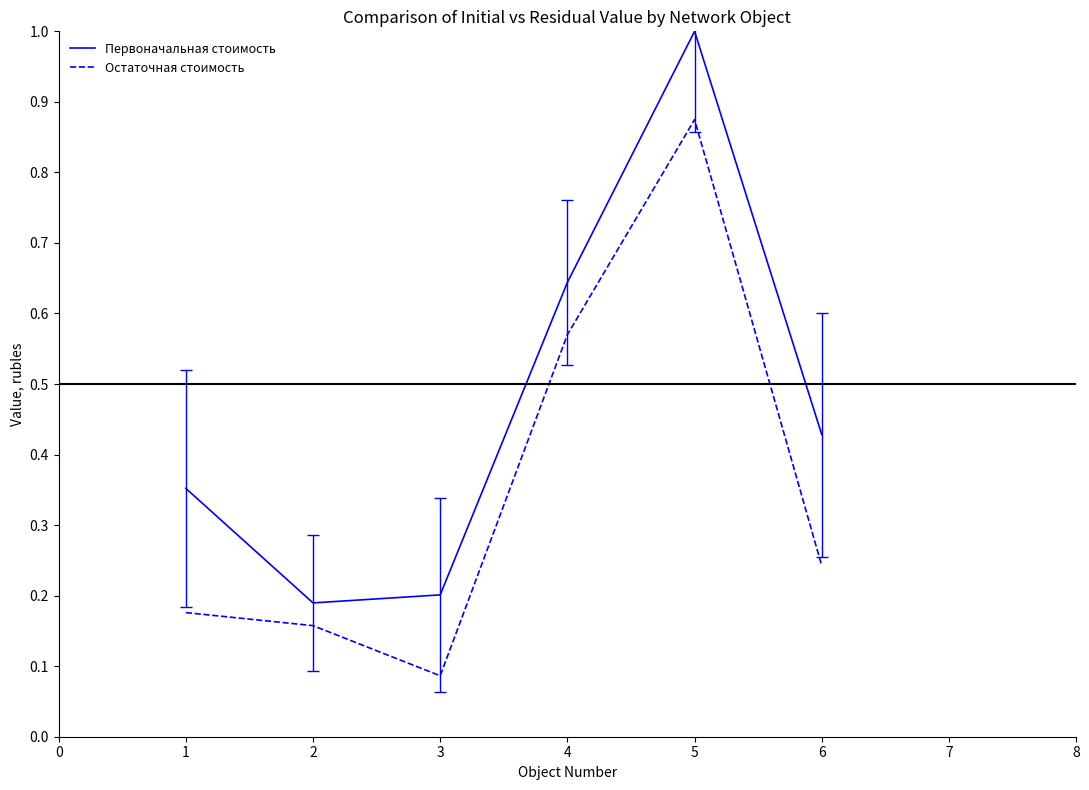

Does the chart display data point markers on the line(s)?

No